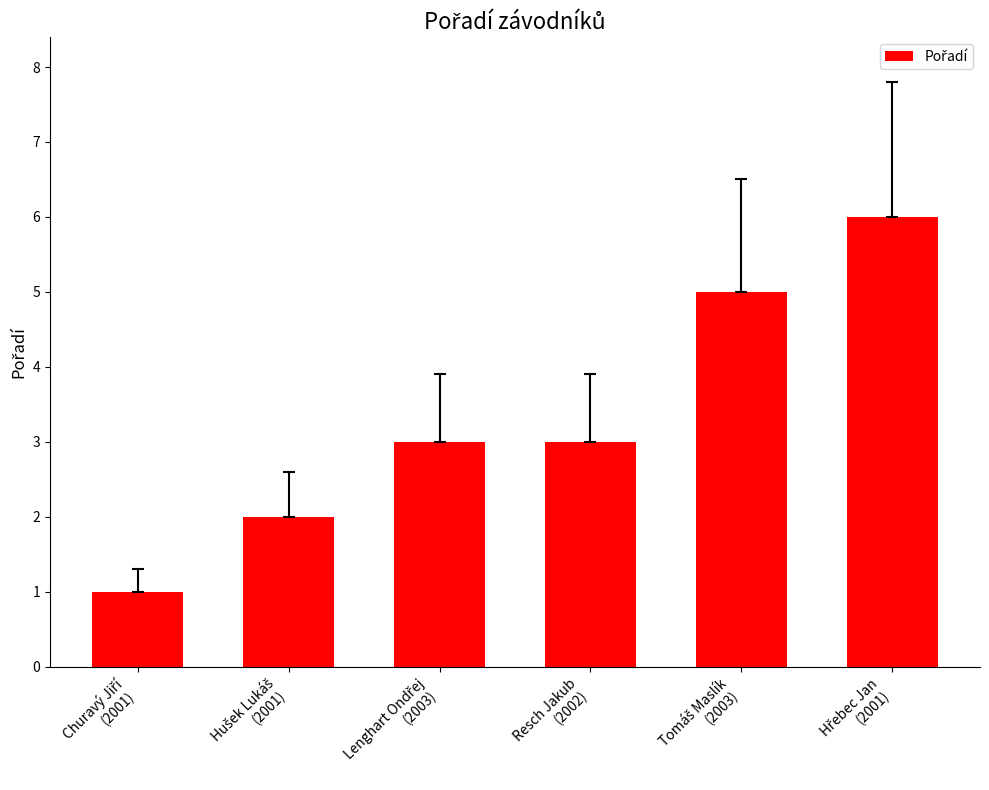

Is it true that the value at Resch Jakub
(2002) is 3?

True